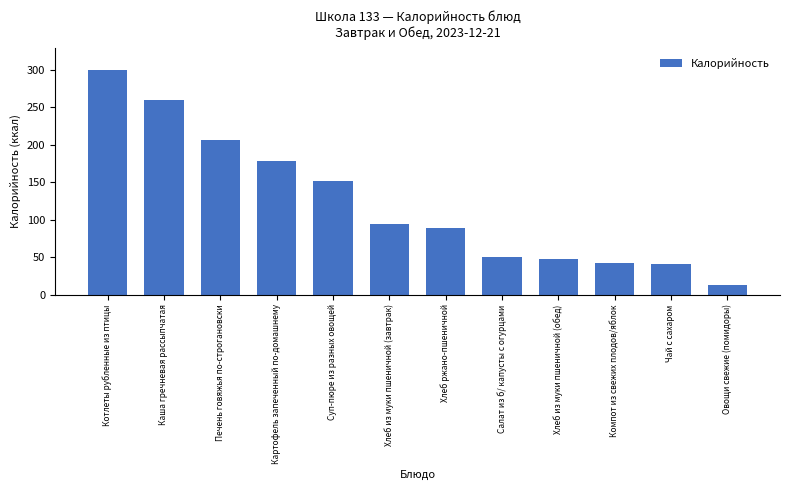

What is the ratio of the value at Печень говяжья по-строгановски to the value at Картофель запеченный по-домашнему?

1.2